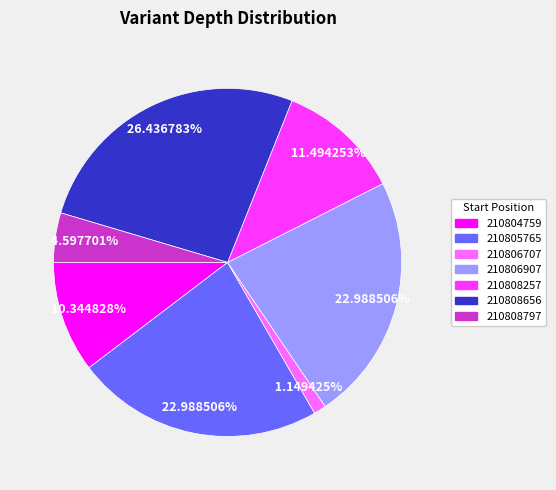

Does 210806707 represent more than half of the total?

No